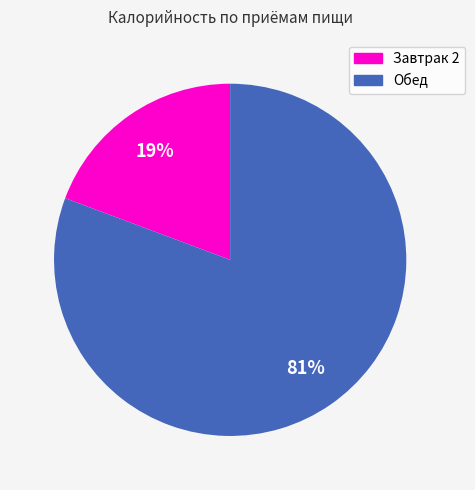

Which category has the biggest portion of the pie?

Обед